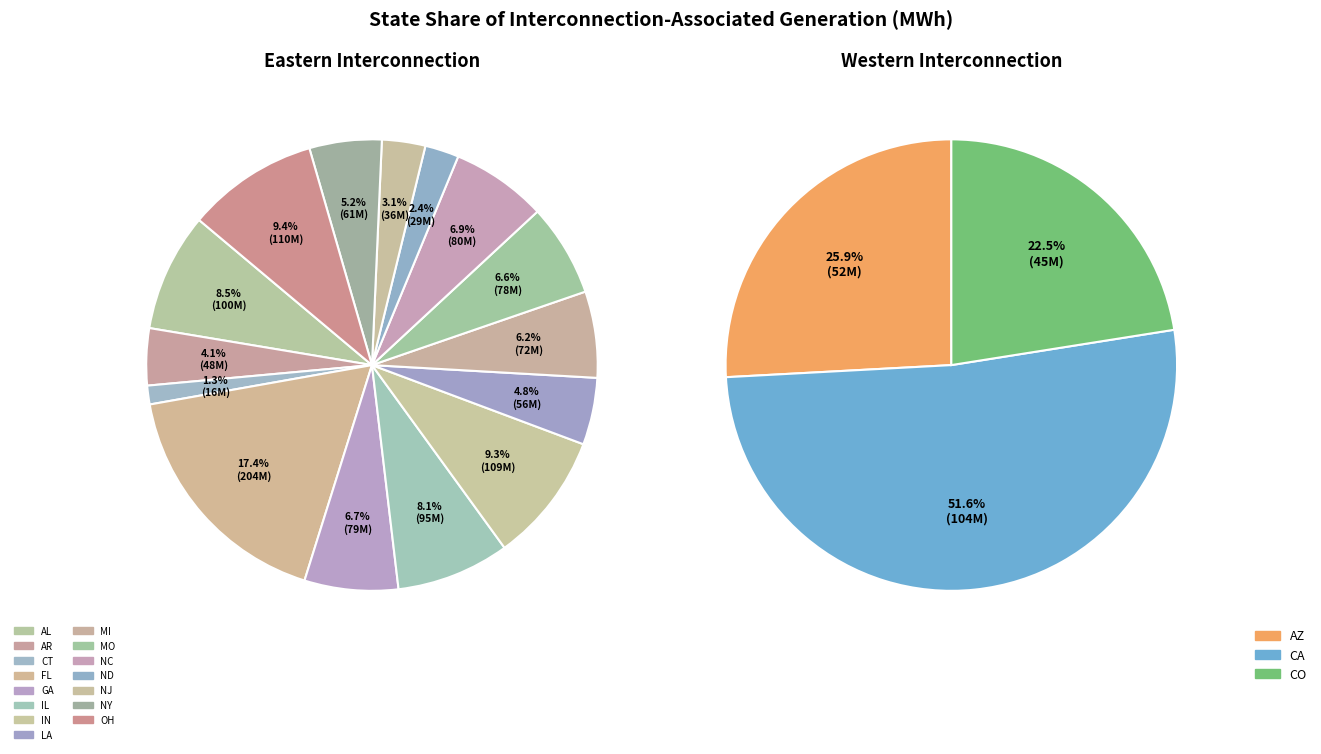

Rank the categories by value from highest to lowest.

FL, OH, IN, CA, AL, IL, NC, GA, MO, MI, NY, LA, AZ, AR, CO, NJ, ND, CT